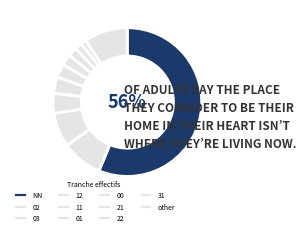

Count the number of slices in the pie.

11